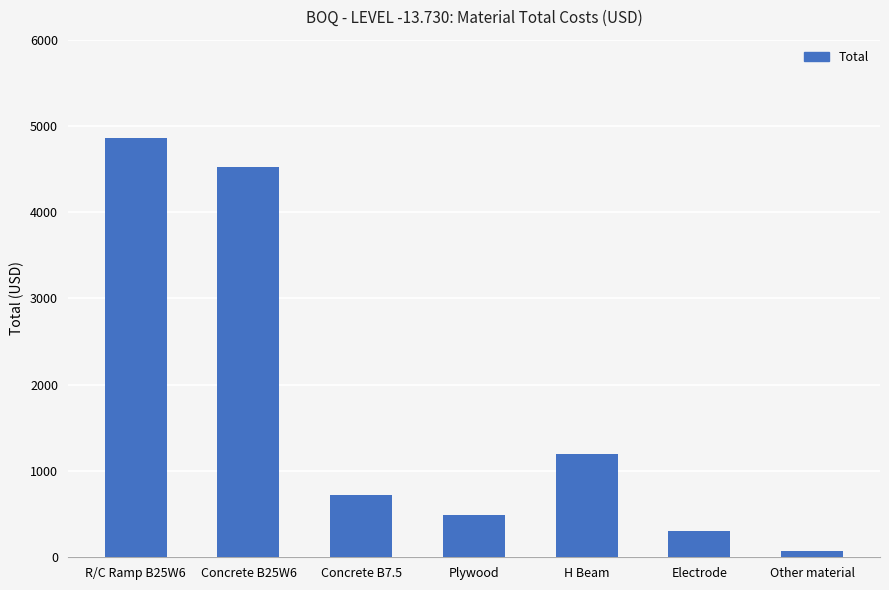

Count the number of categories in the chart.

7